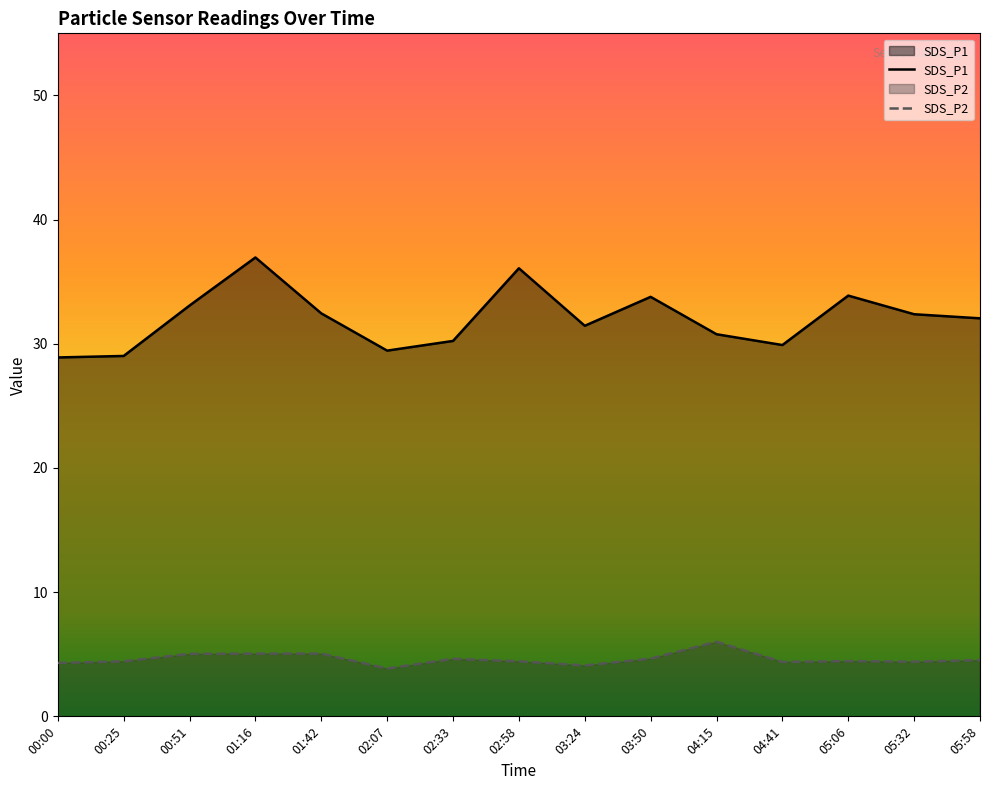

In SDS_P1, how many points are lower than both neighbors (excluding endpoints)?

3